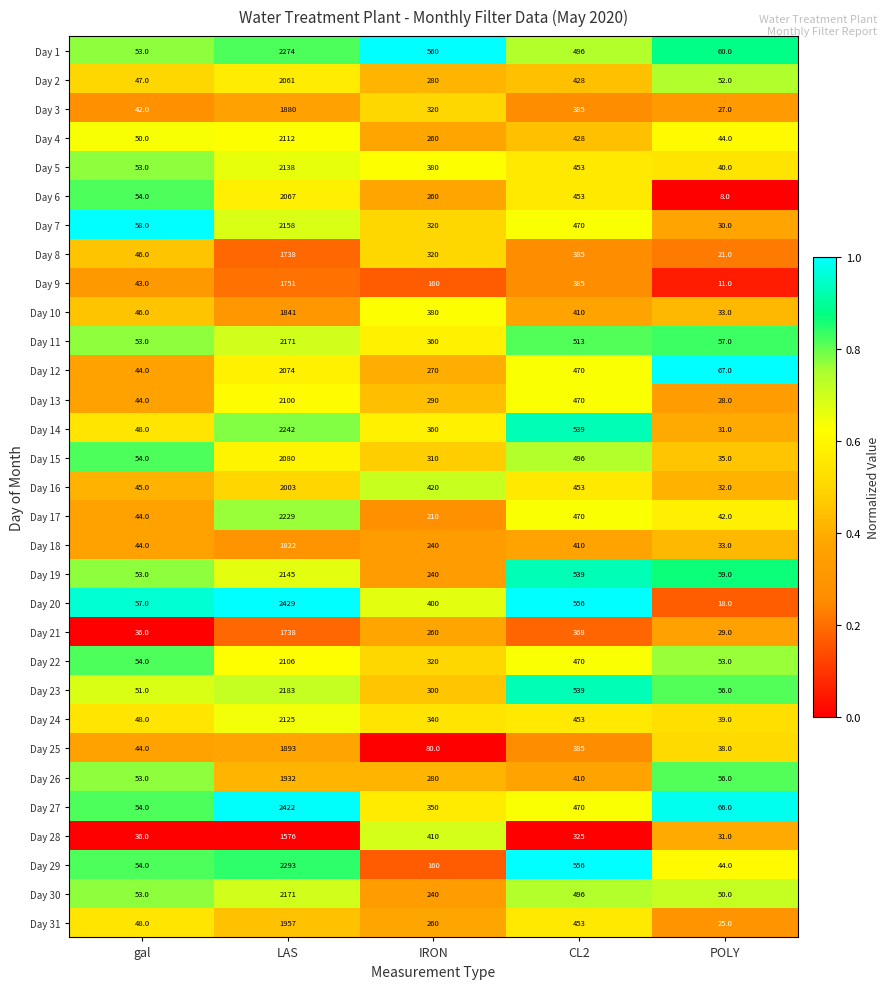

Which series changed the most between gal and IRON?

Day 1